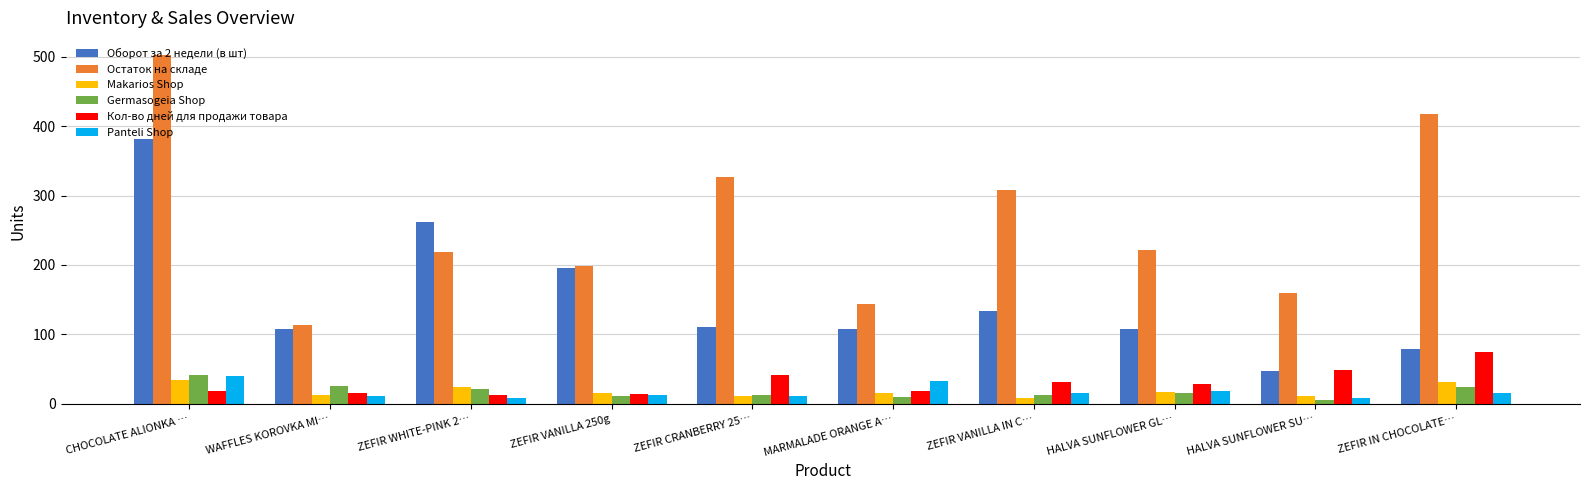

What is the difference between the second highest and minimum values in the Makarios Shop series?

23